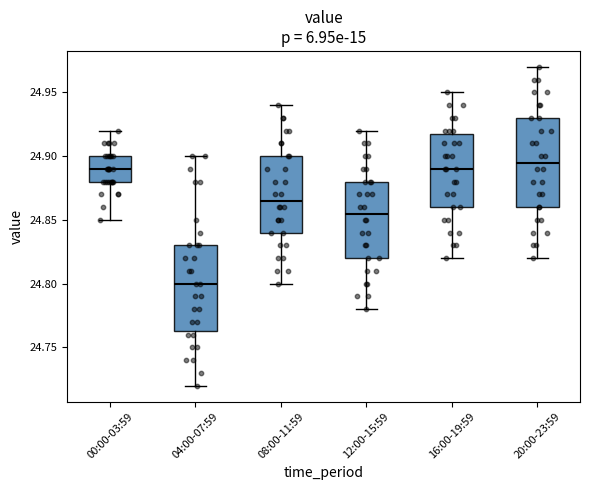

Reading left to right, read every box against the y-axis: the position of its median line, the range the box covers, and the ends of its whiskers. The values are not printed on the chart, so give them approximately, as read against the axis.

00:00-03:59: median 24.890, box 24.880 to 24.900, whiskers 24.850 to 24.920
04:00-07:59: median 24.800, box 24.765 to 24.830, whiskers 24.720 to 24.900
08:00-11:59: median 24.865, box 24.840 to 24.900, whiskers 24.800 to 24.940
12:00-15:59: median 24.855, box 24.820 to 24.880, whiskers 24.780 to 24.920
16:00-19:59: median 24.890, box 24.860 to 24.920, whiskers 24.820 to 24.950
20:00-23:59: median 24.895, box 24.860 to 24.930, whiskers 24.820 to 24.970